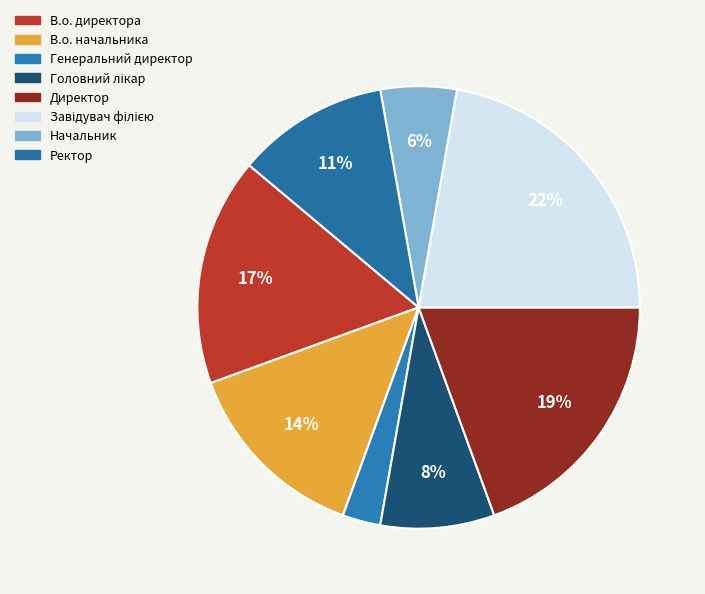

True or false: Головний лікар accounts for 1% of the total.

False